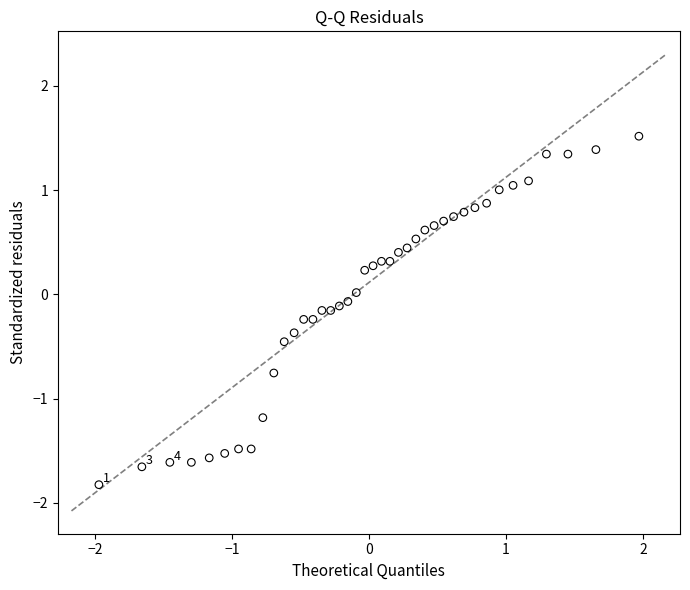

What is the range of X values (max minus min)?

3.9